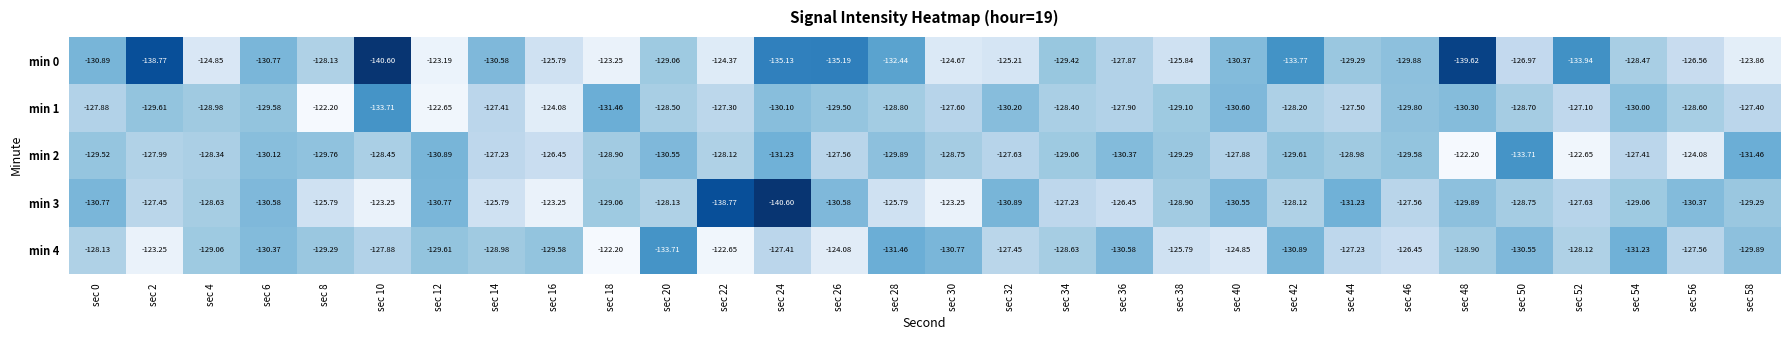

Is the value of min 3 at sec 48 greater than the value of min 4 at sec 24?

No